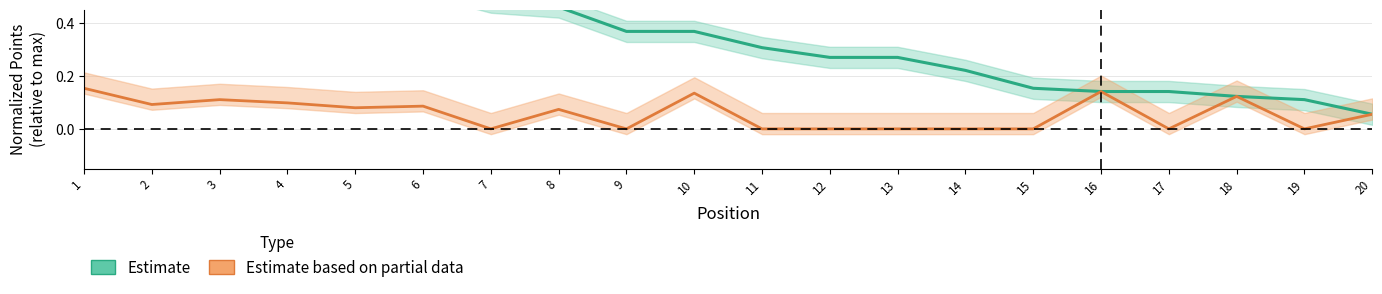

Which series has the largest range (max minus min)?

Estimate